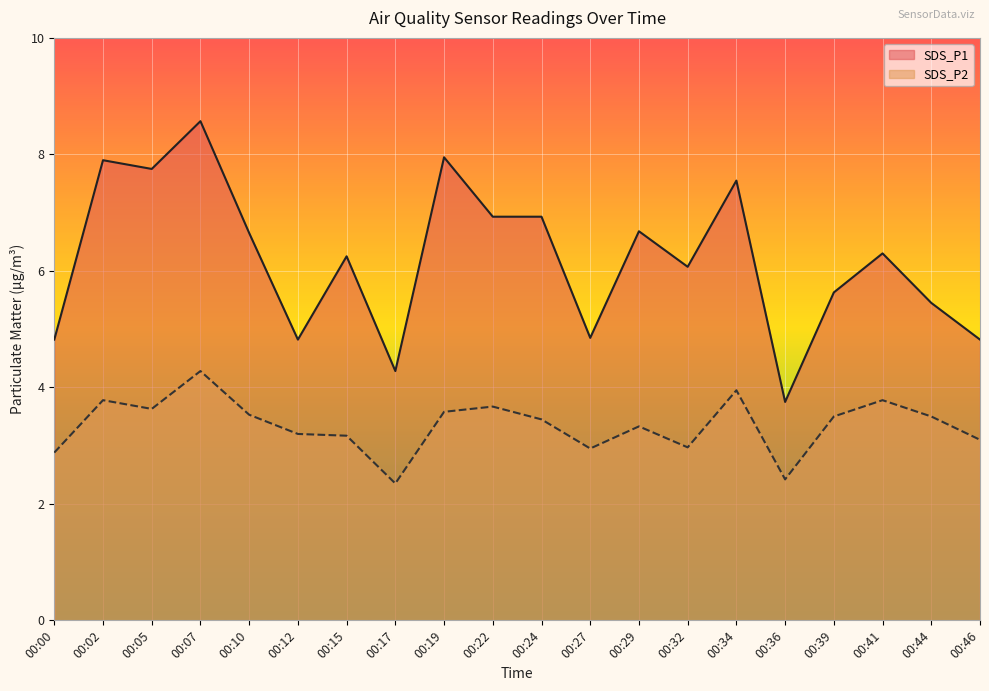

Rank the categories by SDS_P1 value from highest to lowest.

00:07, 00:19, 00:02, 00:05, 00:34, 00:22, 00:24, 00:29, 00:10, 00:41, 00:15, 00:32, 00:39, 00:44, 00:27, 00:00, 00:12, 00:46, 00:17, 00:36